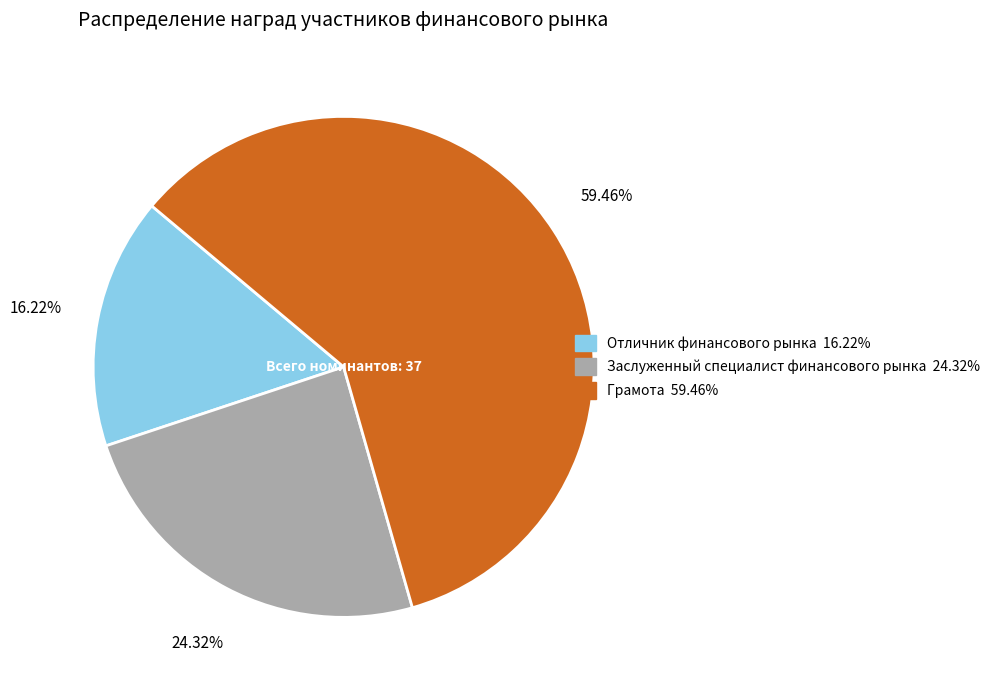

What percentage is the Отличник финансового рынка slice, to the nearest percent?

16%